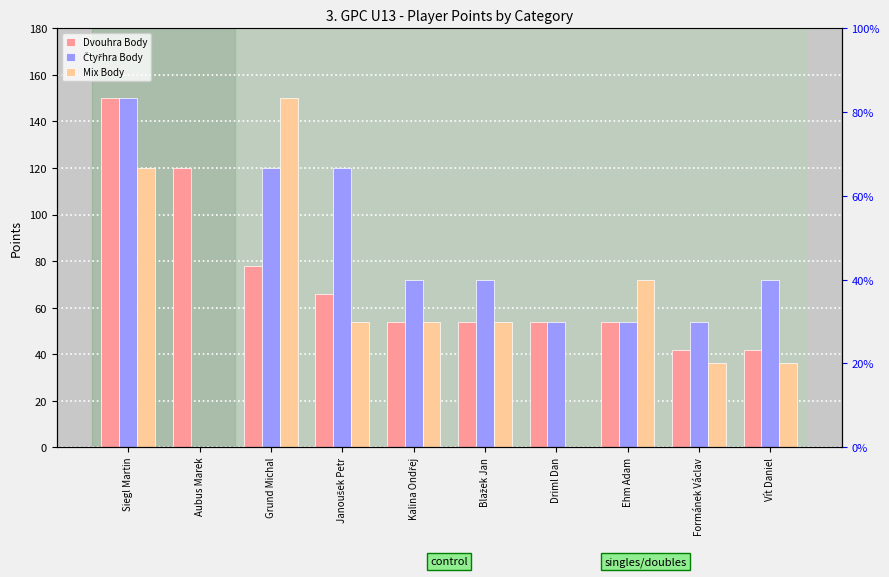

Is it true that Dvouhra Body equals 84 at Ehm Adam?

False